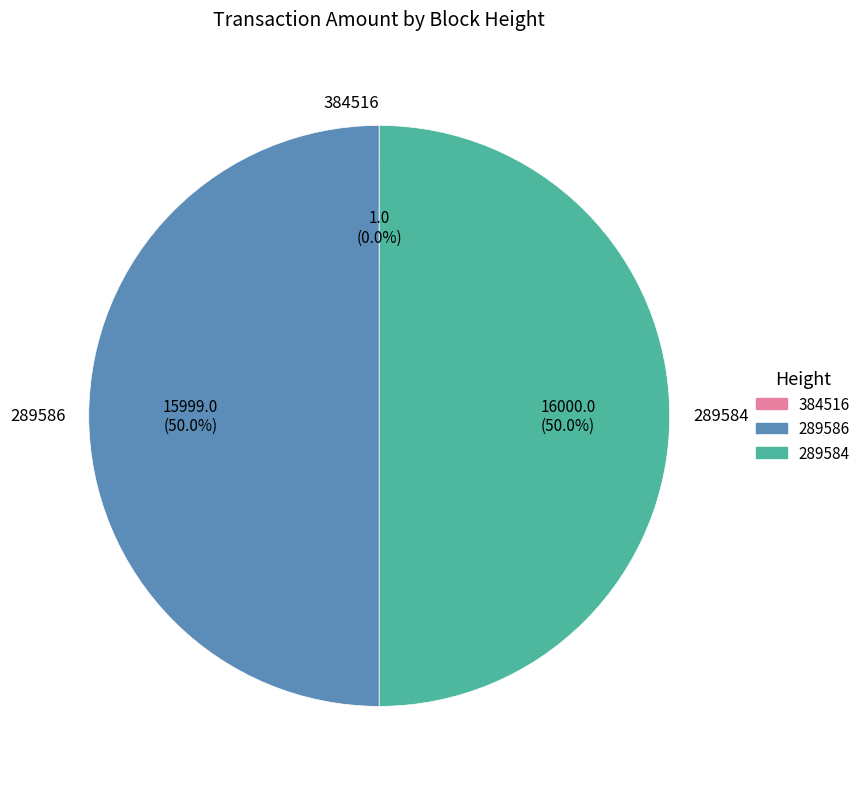

How much of the chart is everything except 289586?

50.0%